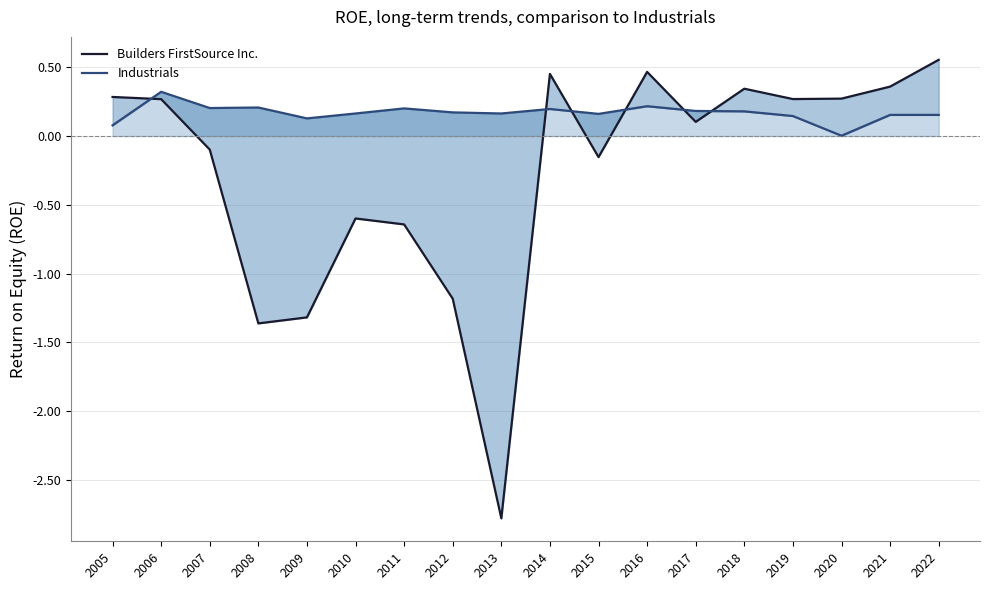

At which category does Builders FirstSource Inc. reach its first local peak?

2010